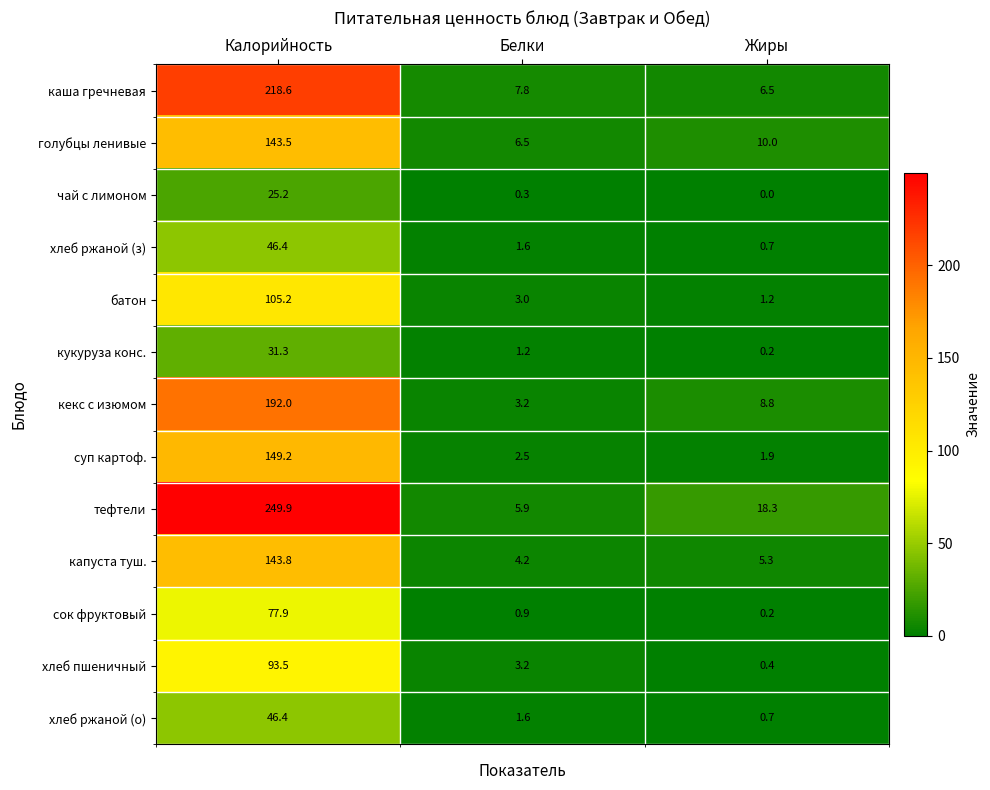

Rank the categories by капуста туш. value from highest to lowest.

Калорийность, Жиры, Белки